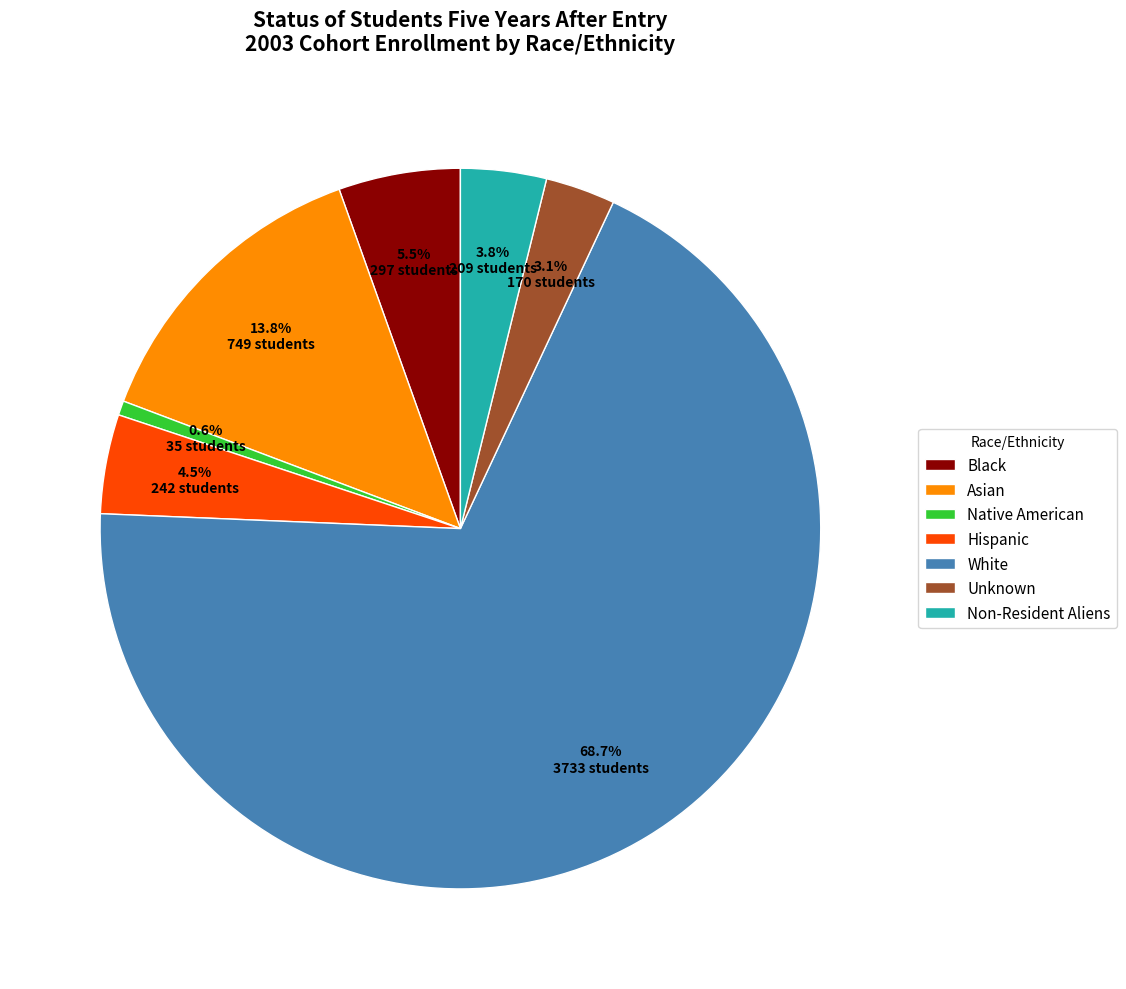

How many segments does this pie chart have?

7